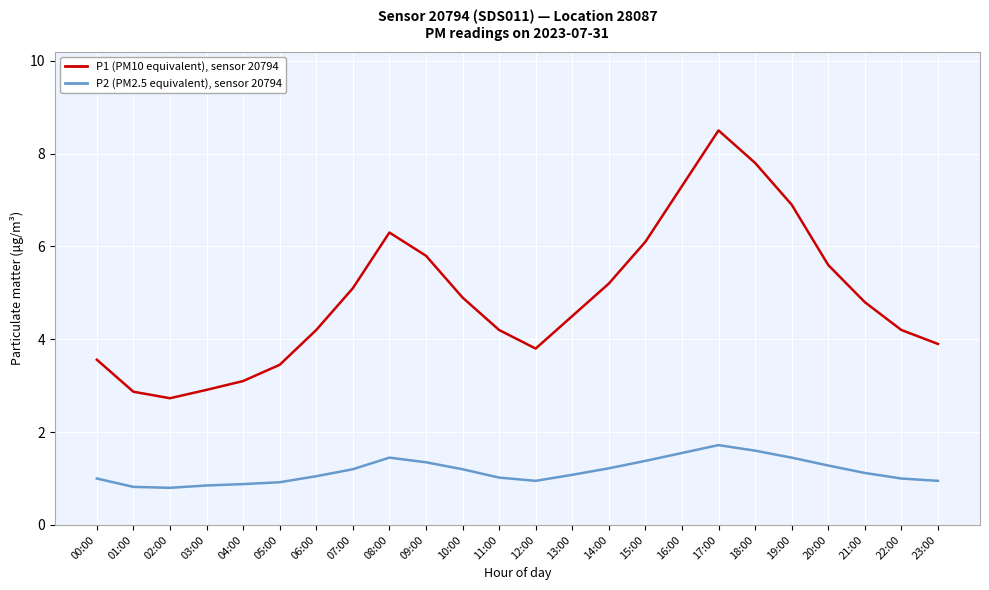

What is the difference between the highest and lowest values at 00:00?

2.6